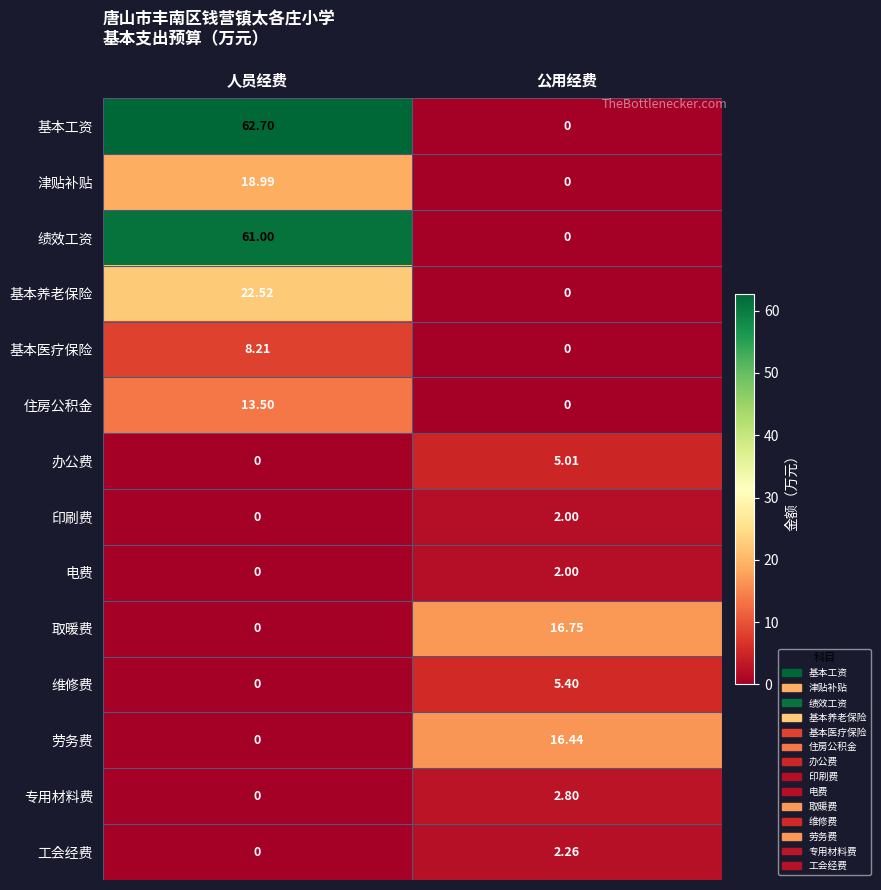

Which series has the largest range (max minus min)?

基本工资